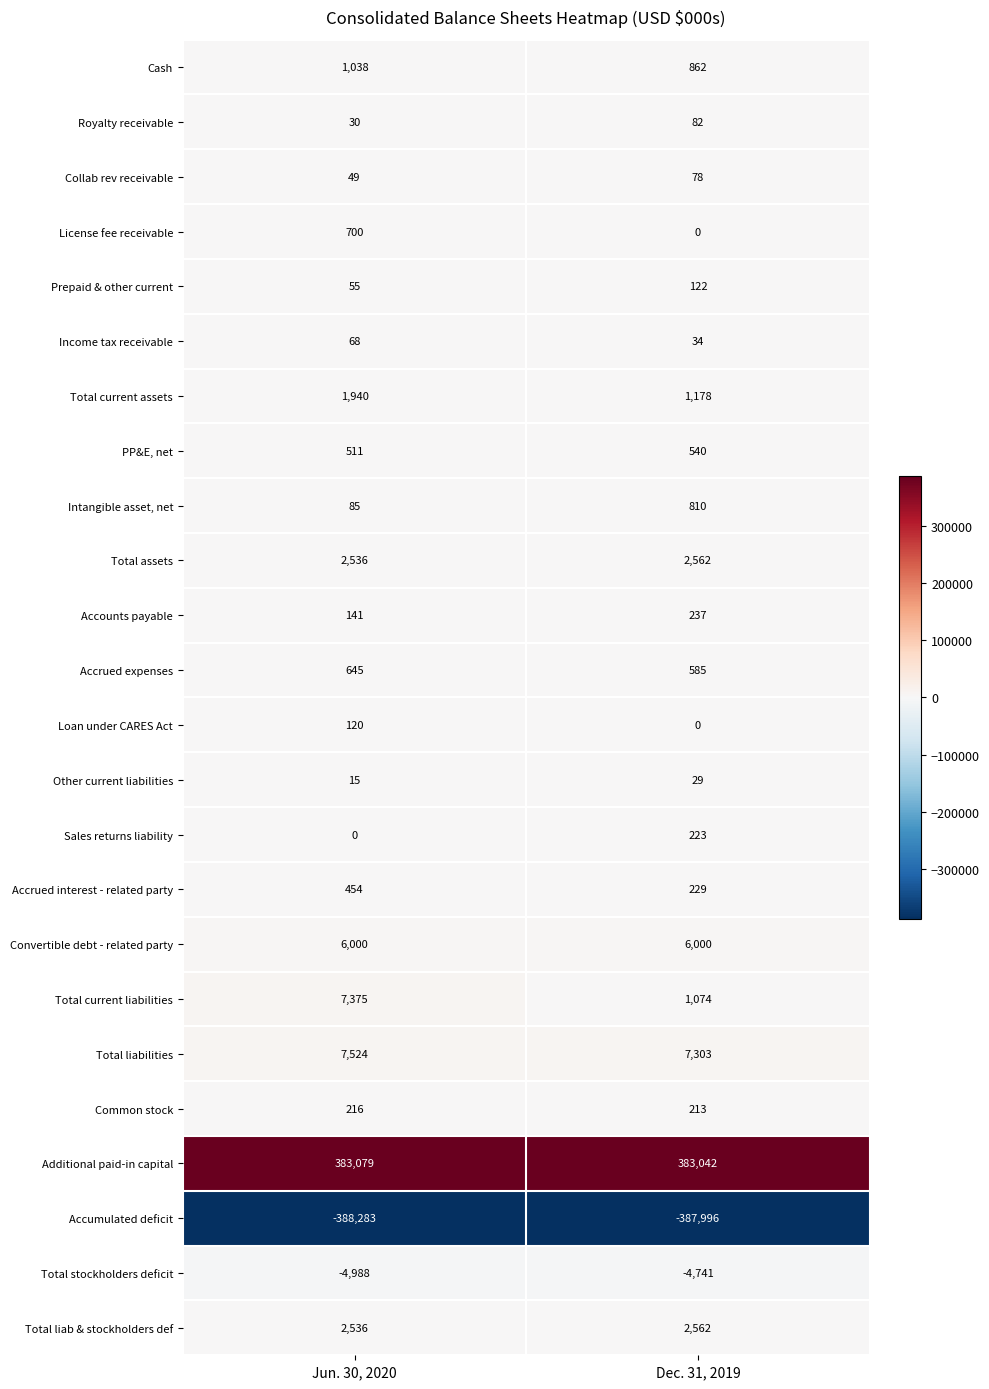

What is the difference between the highest and lowest values at Jun. 30, 2020?

771362